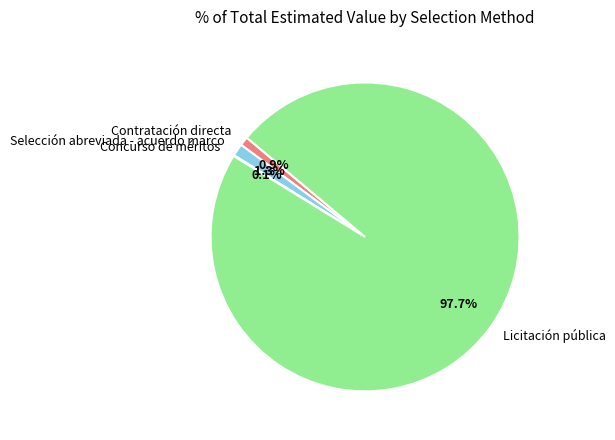

Is Licitación pública the majority of the pie?

Yes